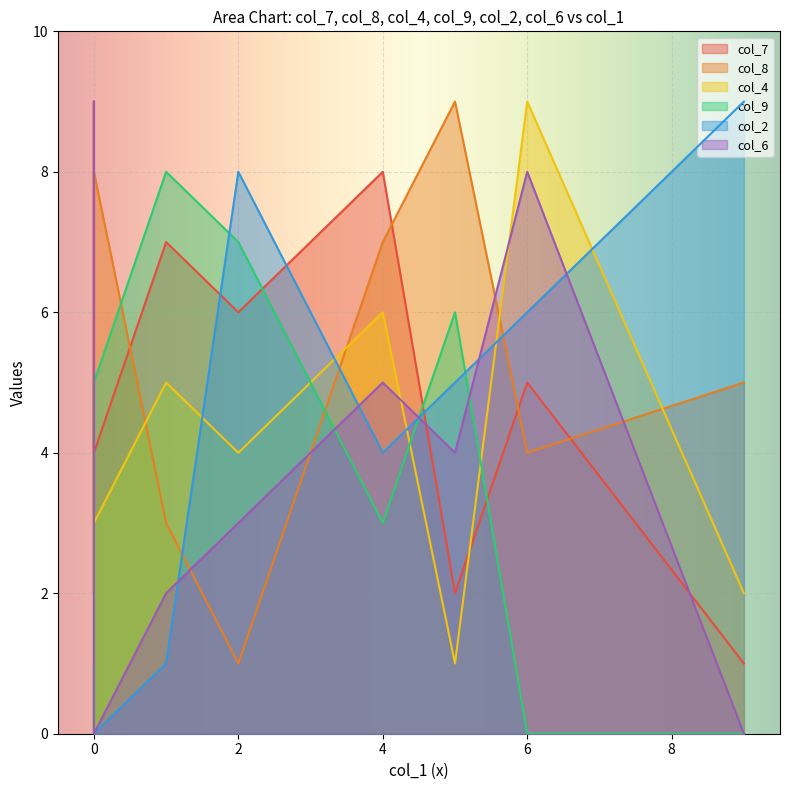

What is the label of the 8th point from the left?

1